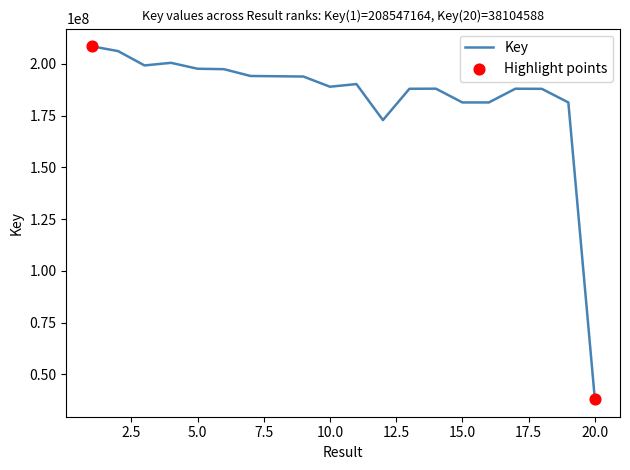

What is the minimum value shown in the chart?

38104588